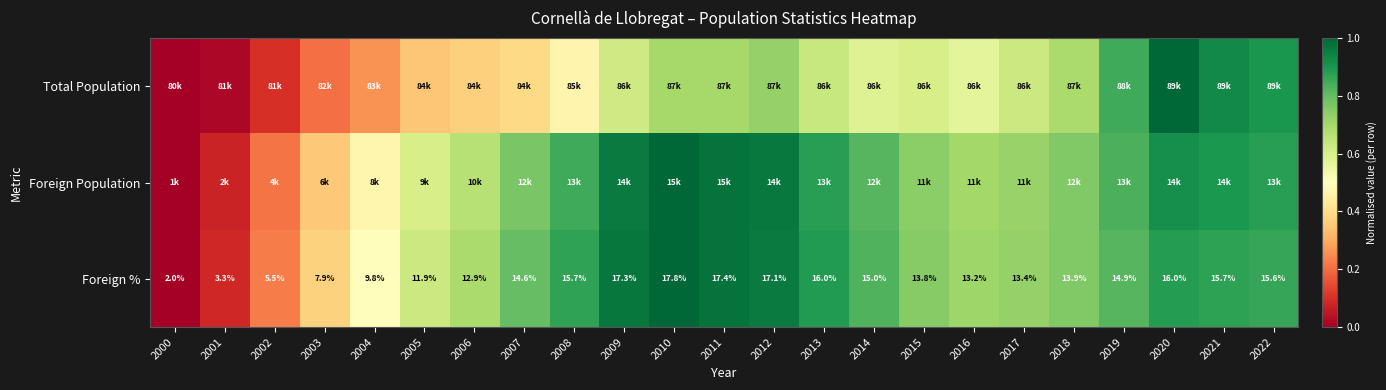

How many values in the Foreign % series exceed 14?

12